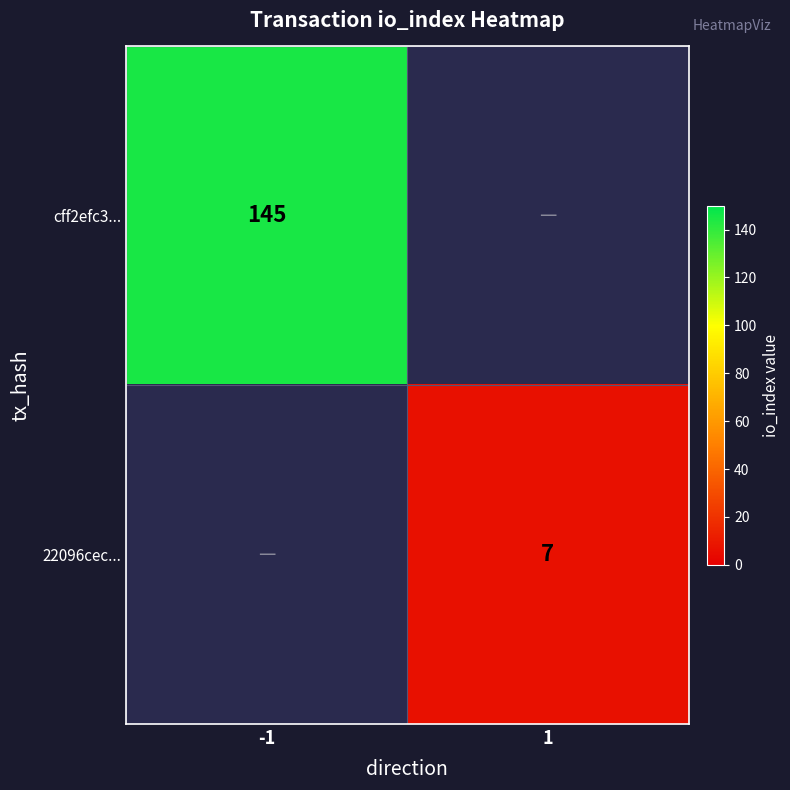

The cff2efc3... series shows 244 at -1. True or false?

False